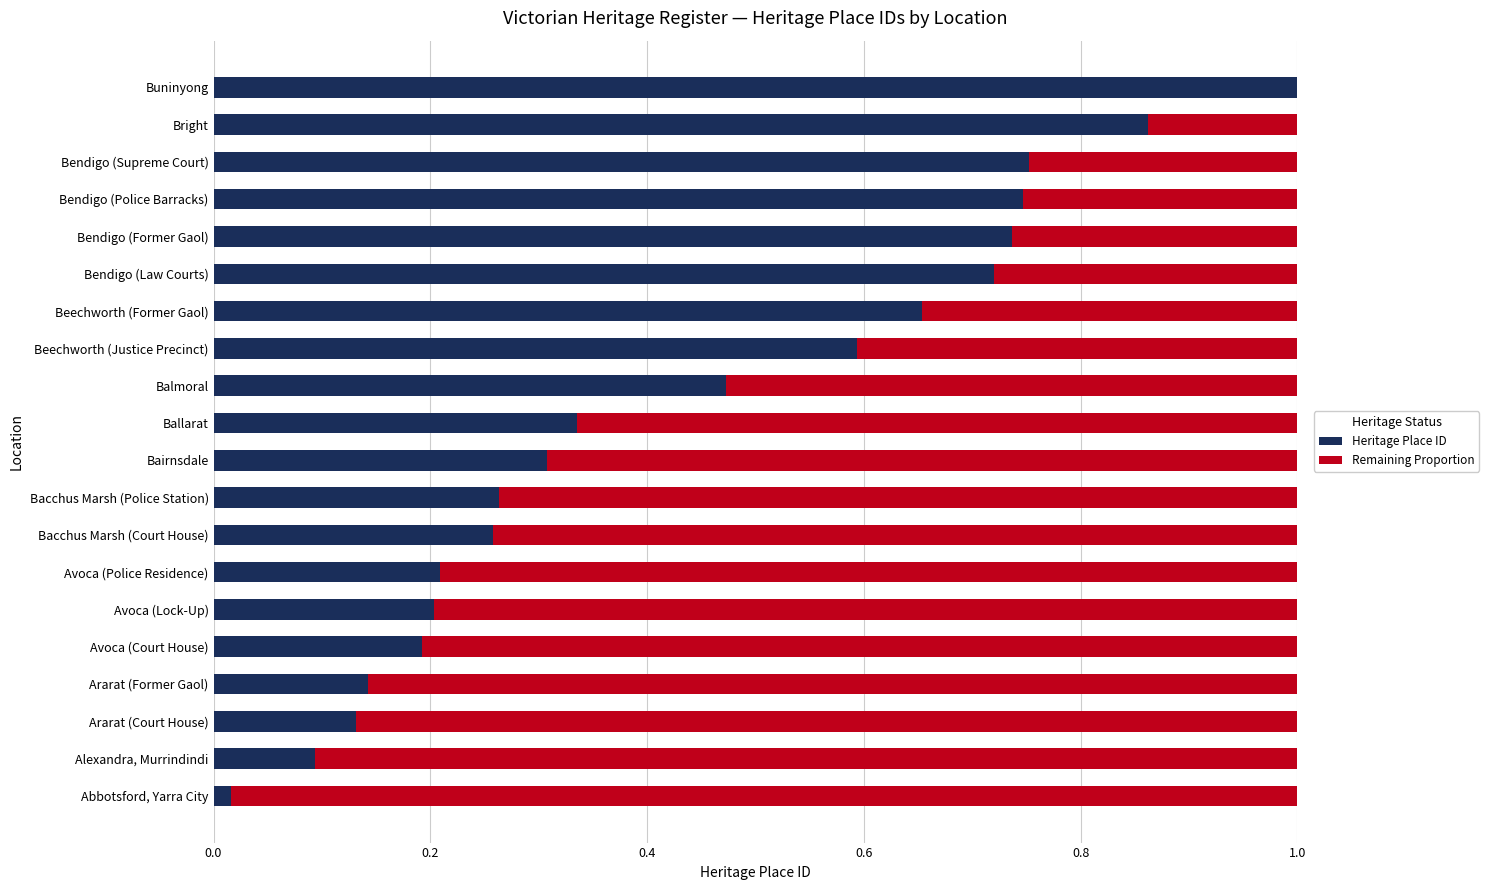

What is the sum of all Heritage Place ID values?

8.7